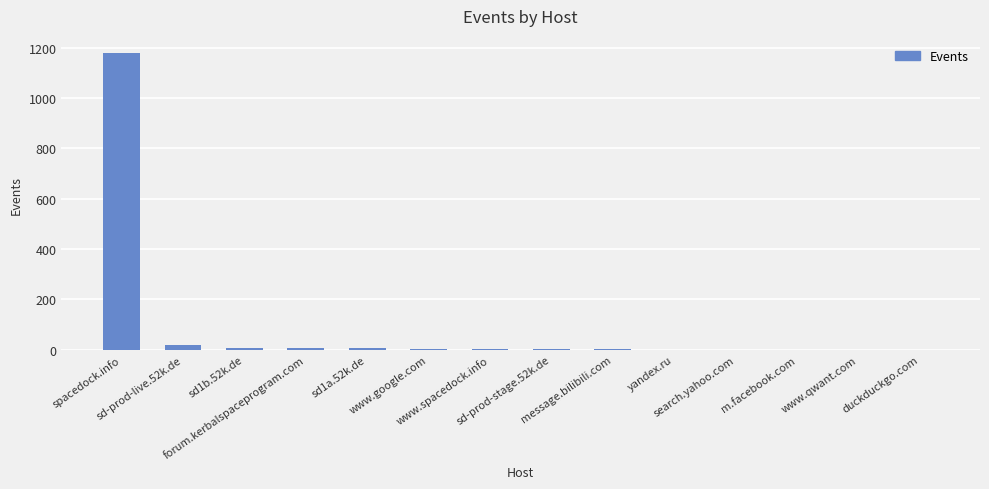

What is the maximum value shown in the chart?

1177